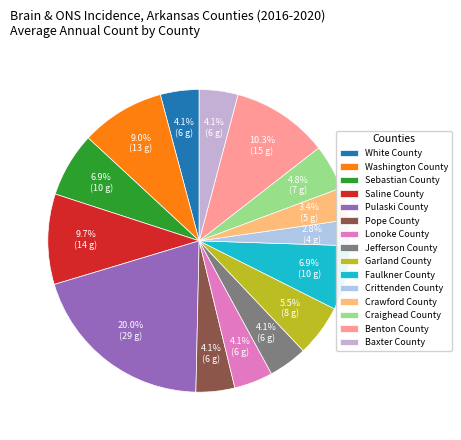

True or false: Garland County accounts for 1% of the total.

False